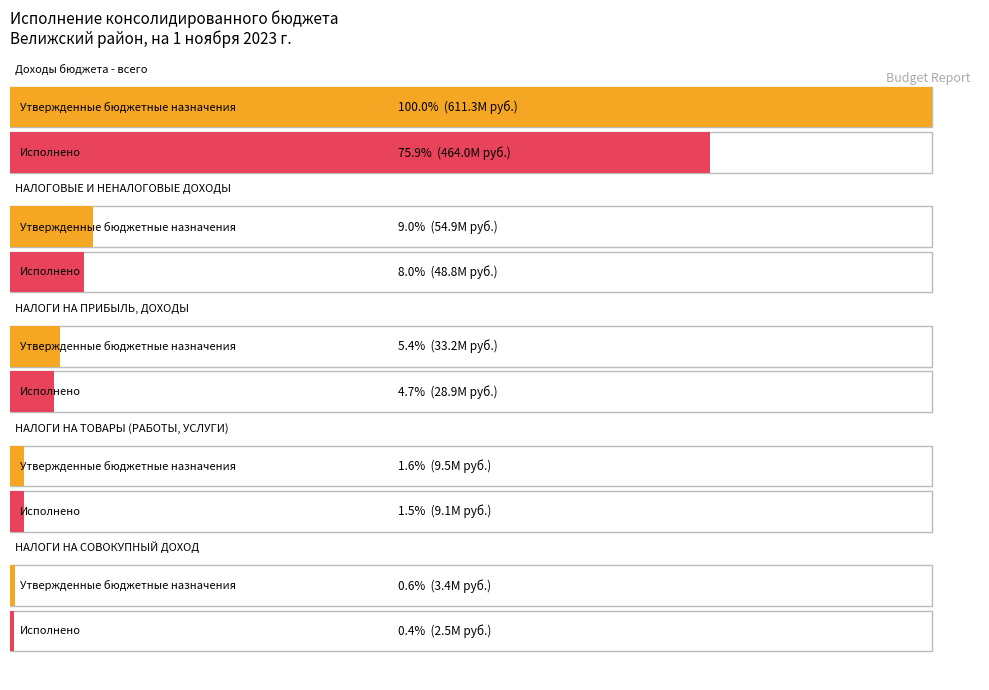

Which series has the largest range (max minus min)?

Утвержденные бюджетные назначения